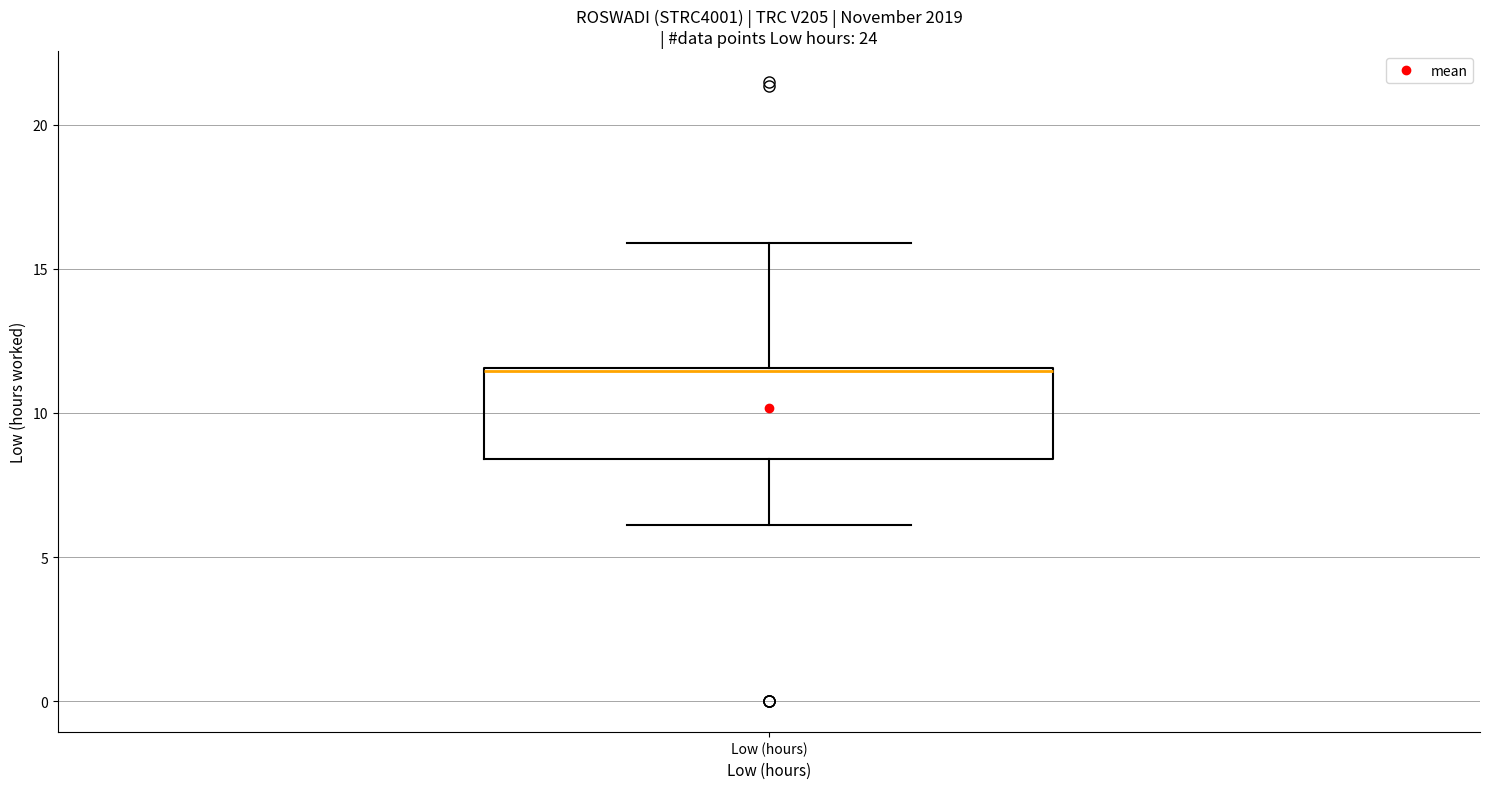

Transcribe this box plot: give where the median line is, the range the box spans, and where the two whiskers end, as read against the y-axis. The values are not printed on the chart, so give them approximately, as read against the axis.

median 11.5, box 8.5 to 11.5, whiskers 6.0 to 16.0